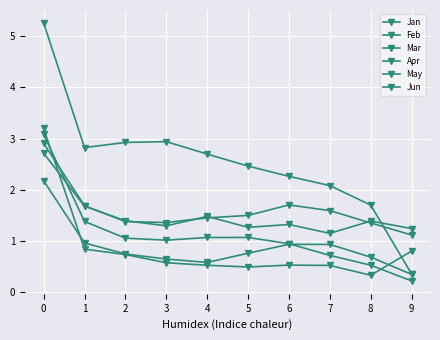

What is the spread (max minus min) of values at 1?

2.0